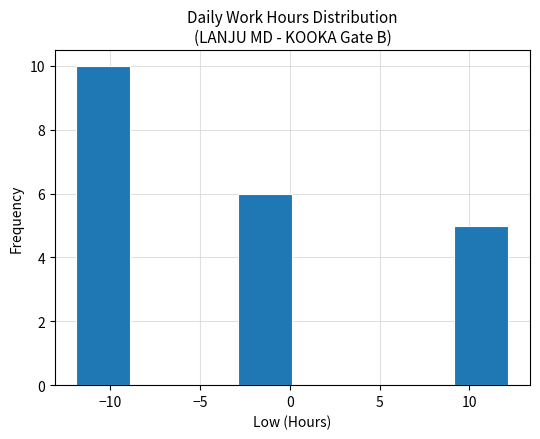

What is the height of the bar covering 9 to 12 on the x-axis? Neither the bar edges nor the heights are printed on the chart, so give them approximately, as read against the axes.

5